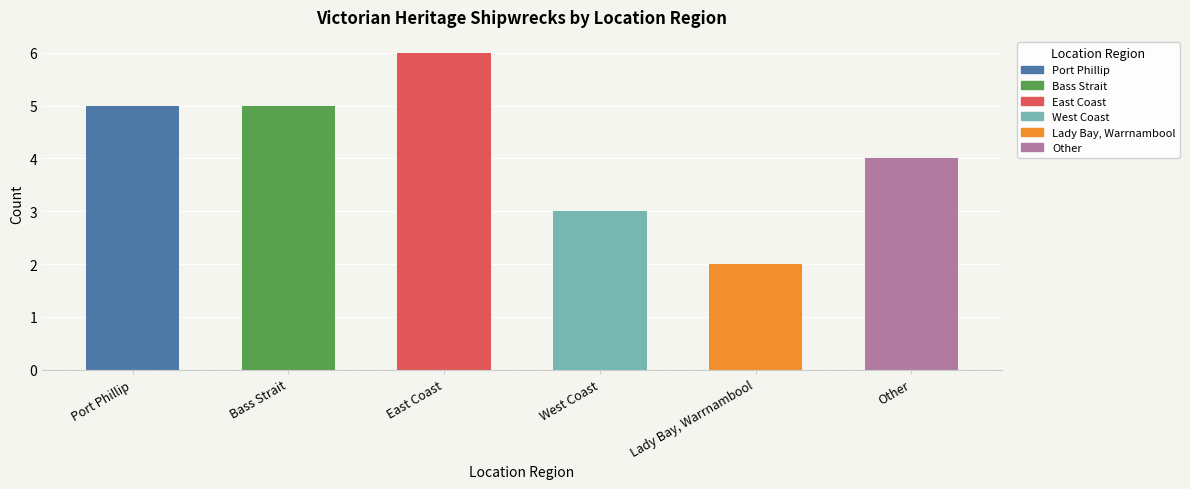

Between West Coast and Bass Strait, which is larger?

Bass Strait